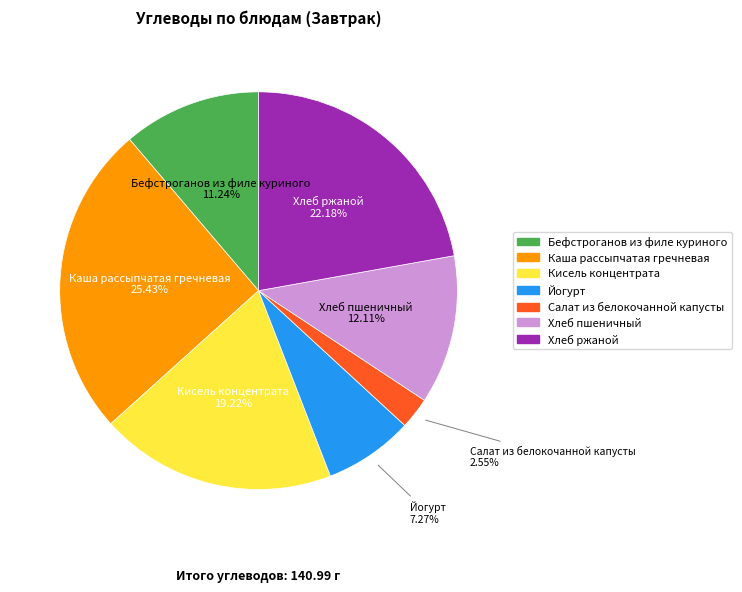

To the nearest percent, what is the difference between the largest and smallest slice percentages?

23%